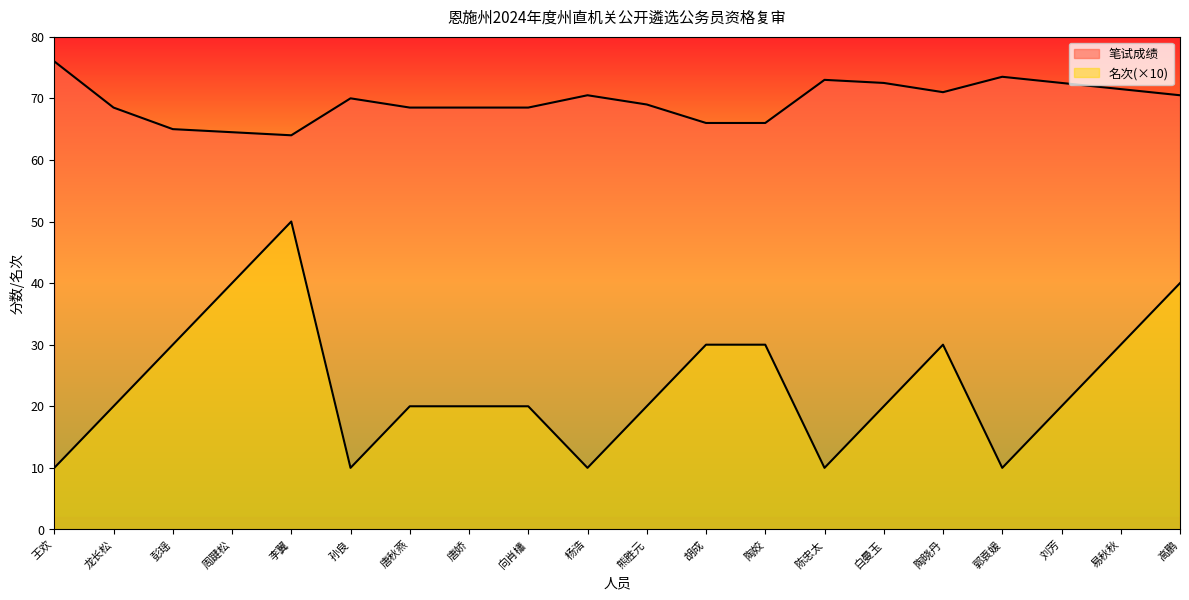

Reading left to right, what are all the values shown in this chart?

笔试成绩: 王欢=76.0	龙长松=68.5	彭瑶=65.0	周踺松=64.5	李翼=64.0	孙良=70.0	唐秋燕=68.5	唐娇=68.5	向肖櫹=68.5	杨浩=70.5	熊胜元=69.0	胡成=66.0	陶姣=66.0	陈忠太=73.0	白曼玉=72.5	陶晓丹=71.0	郭袁媛=73.5	刘芳=72.5	易秋秋=71.5	高鹏=70.5
名次: 王欢=10.0	龙长松=20.0	彭瑶=30.0	周踺松=40.0	李翼=50.0	孙良=10.0	唐秋燕=20.0	唐娇=20.0	向肖櫹=20.0	杨浩=10.0	熊胜元=20.0	胡成=30.0	陶姣=30.0	陈忠太=10.0	白曼玉=20.0	陶晓丹=30.0	郭袁媛=10.0	刘芳=20.0	易秋秋=30.0	高鹏=40.0